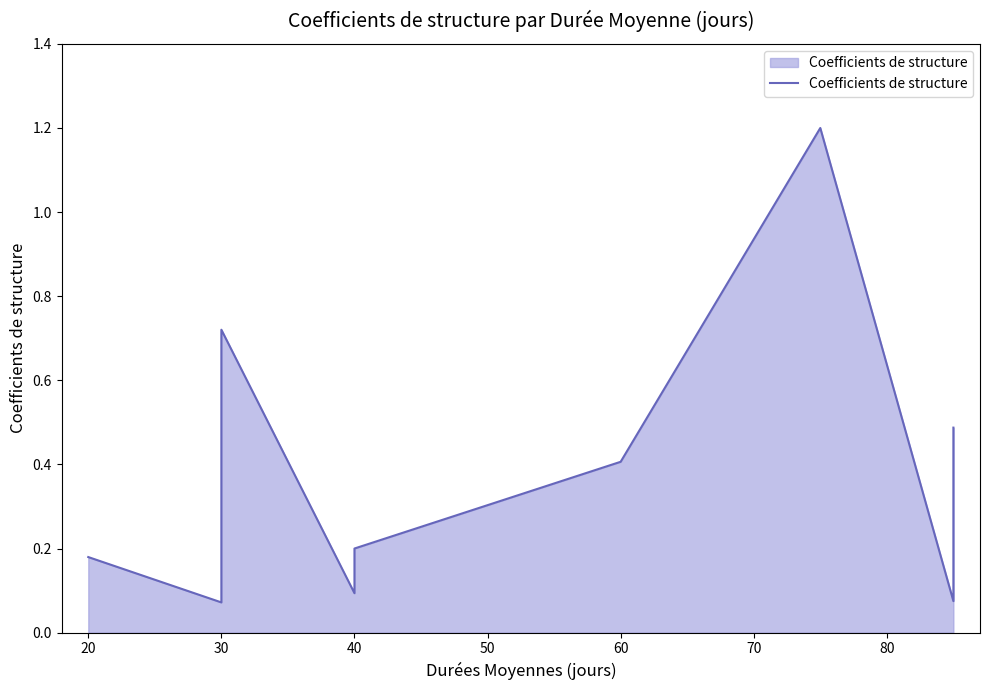

Reading left to right, list all the values displayed in this chart.

0.2	0.1	0.7	0.1	0.2	0.4	1.2	0.1	0.5